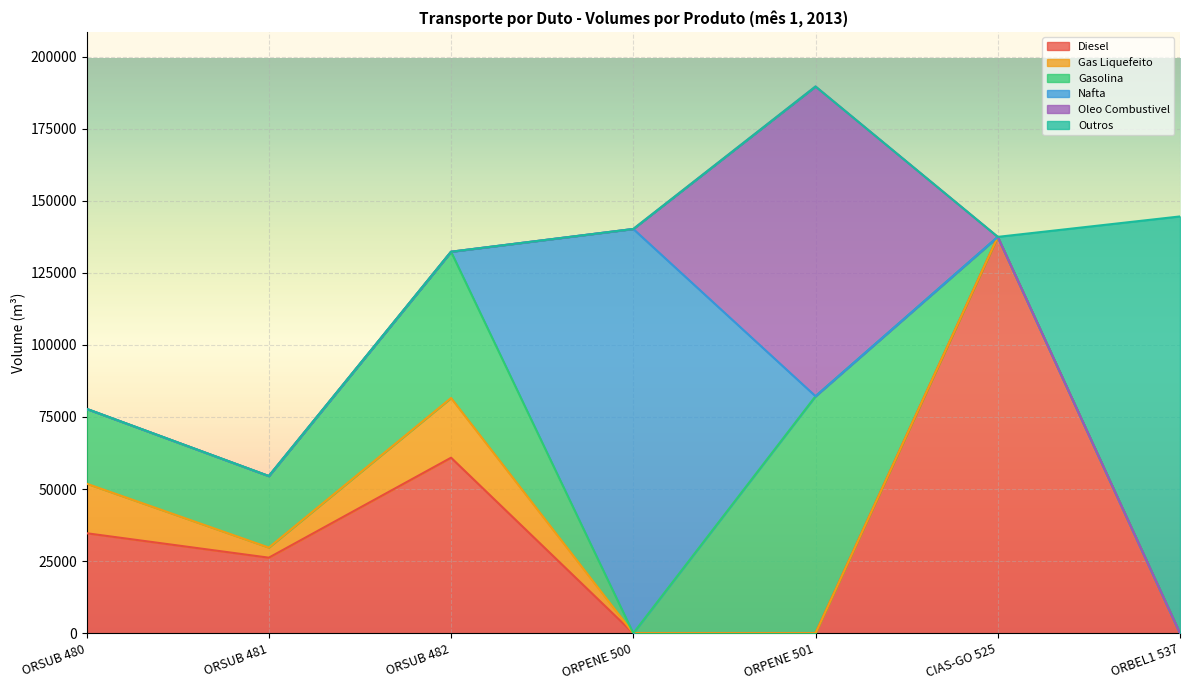

List the labels in order of Gasolina value, smallest first.

ORPENE 500, CIAS-GO 525, ORBEL1 537, ORSUB 481, ORSUB 480, ORSUB 482, ORPENE 501